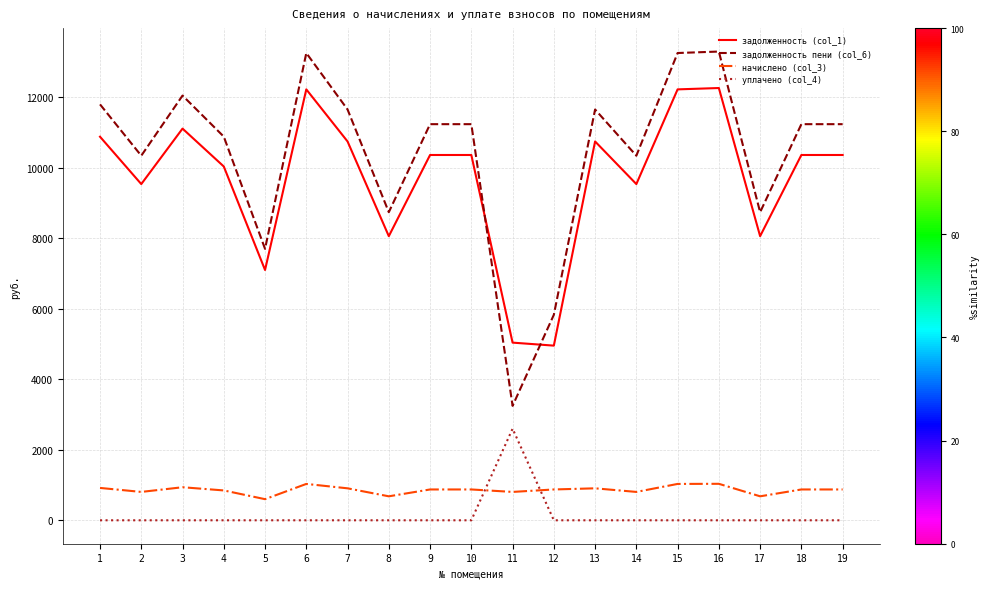

Which series has the widest spread of values?

задолженность пени (col_6)